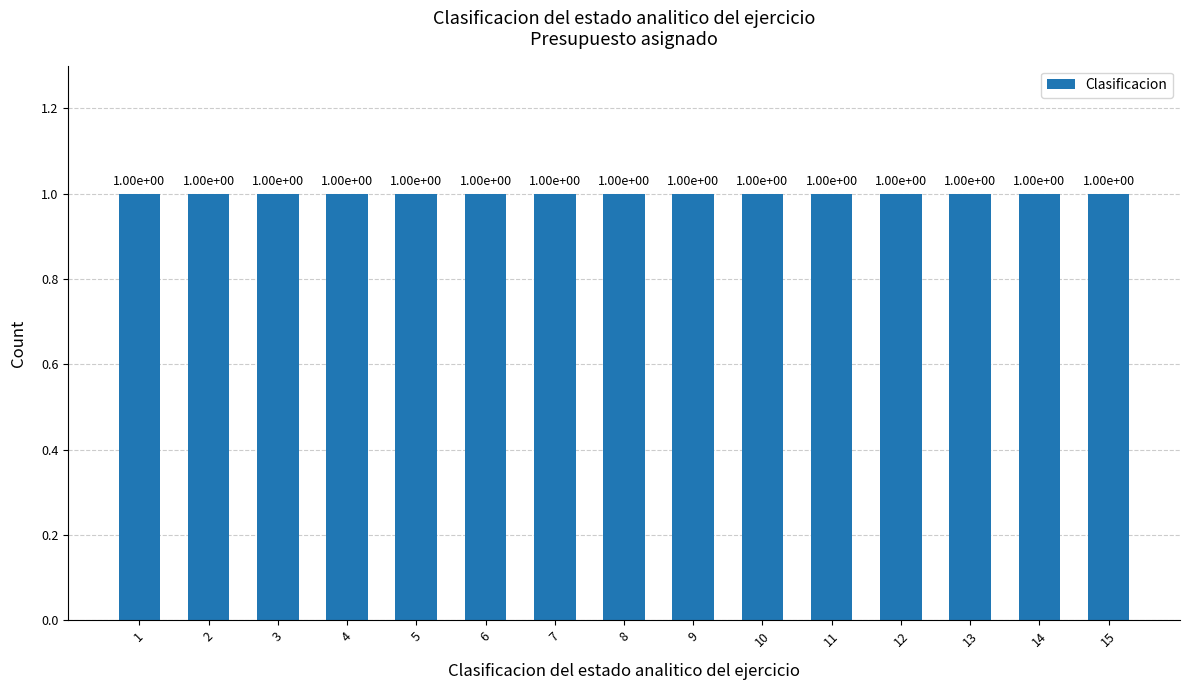

The value at 8 is 11. True or false?

False